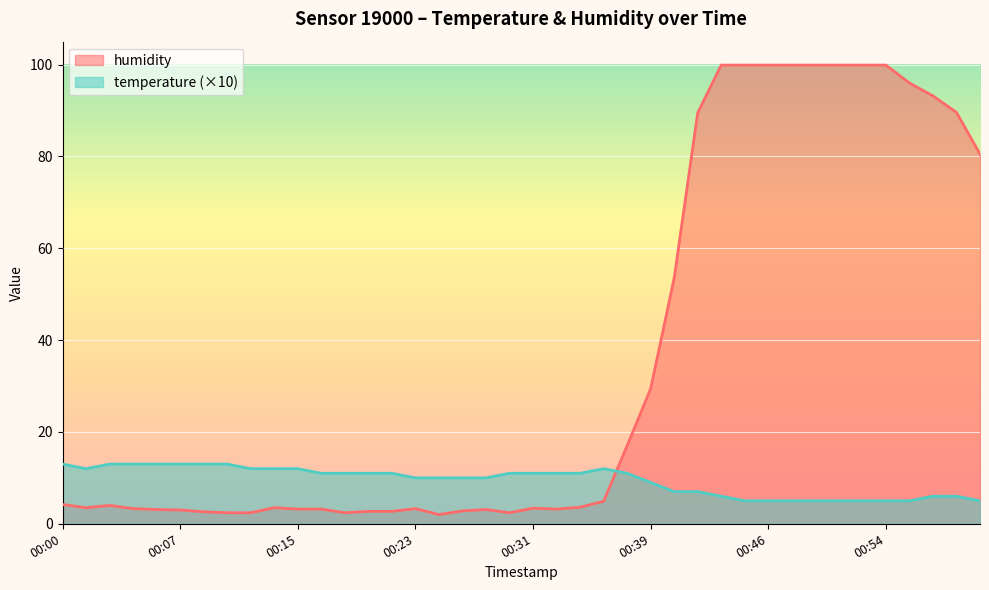

Which series has the largest range (max minus min)?

humidity